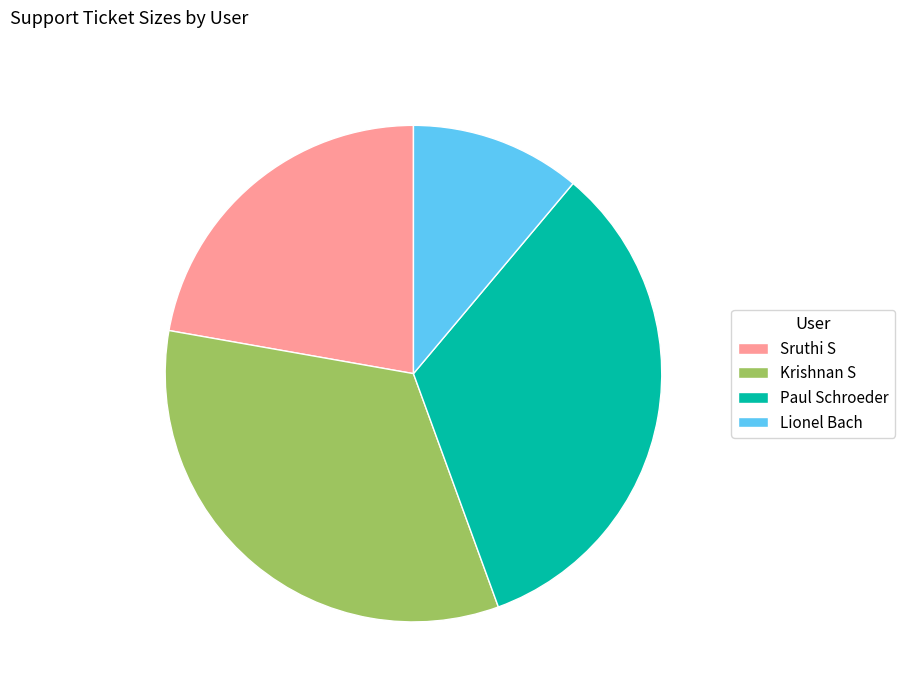

Which slice is the smallest?

Lionel Bach